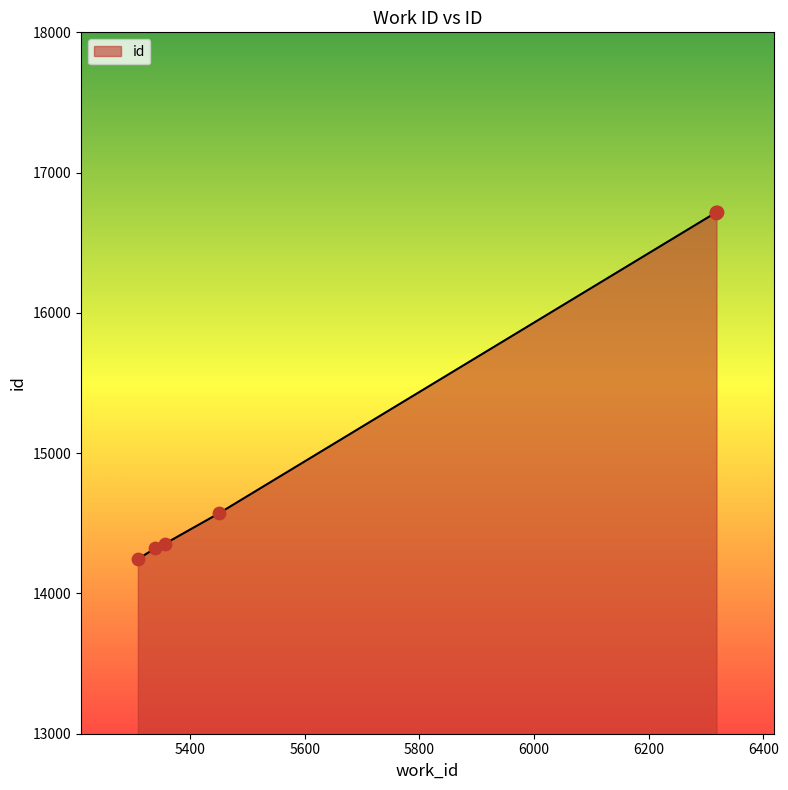

What is the difference between the maximum and minimum values?

2470